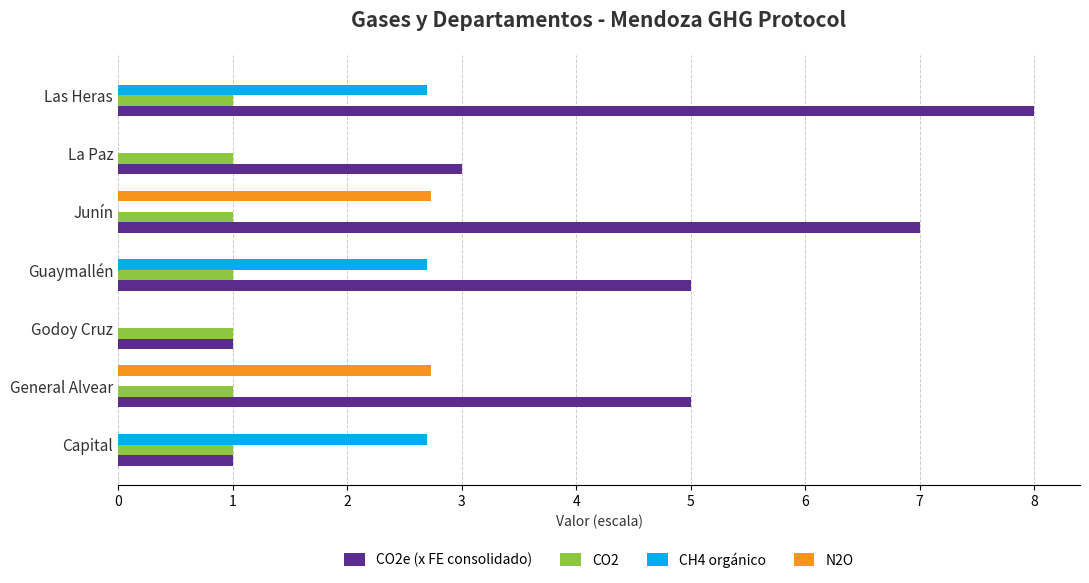

True or false: CO2 has a value of 1.4 at Godoy Cruz.

False